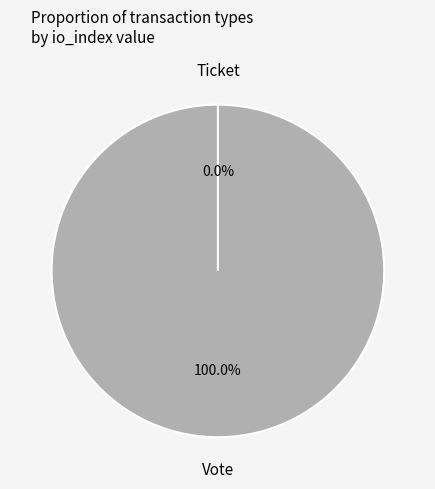

What is the largest slice in the pie chart?

Vote